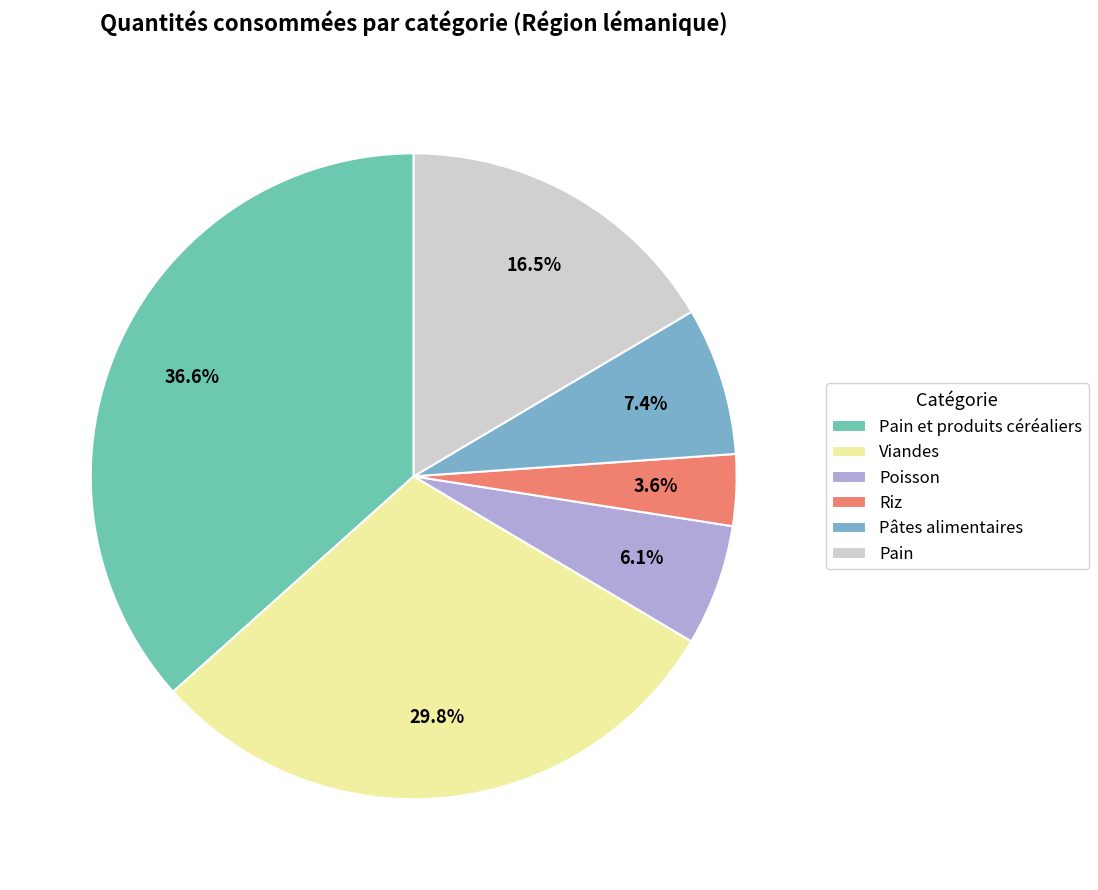

Which has a higher value, Pain or Poisson?

Pain